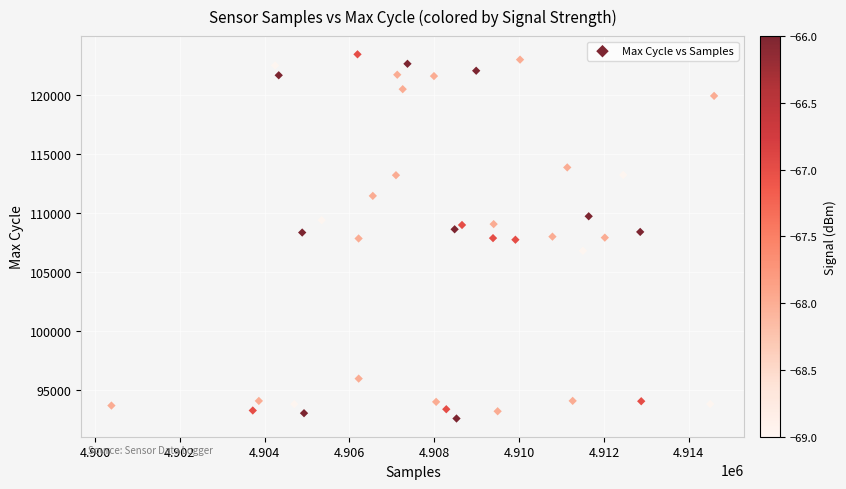

What is the range of X values (max minus min)?

14209